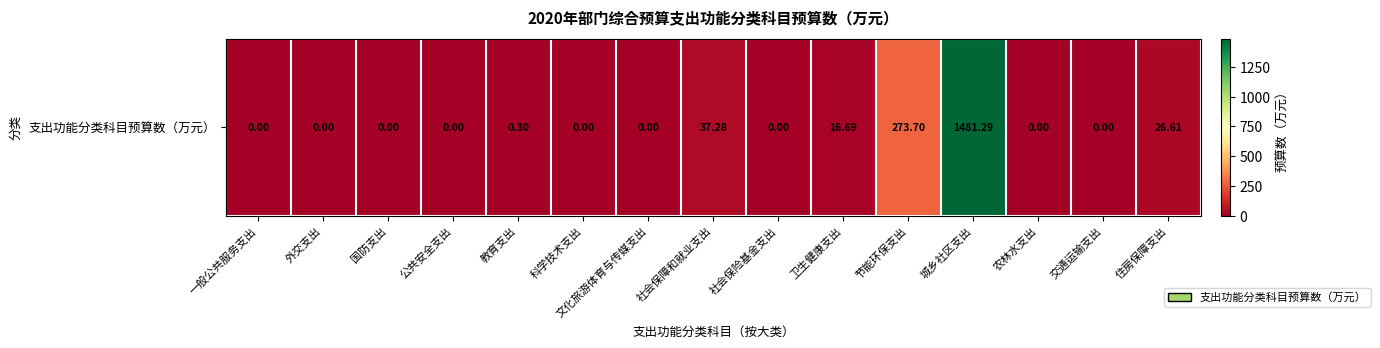

True or false: the data shows 0.0 at 一般公共服务支出.

True